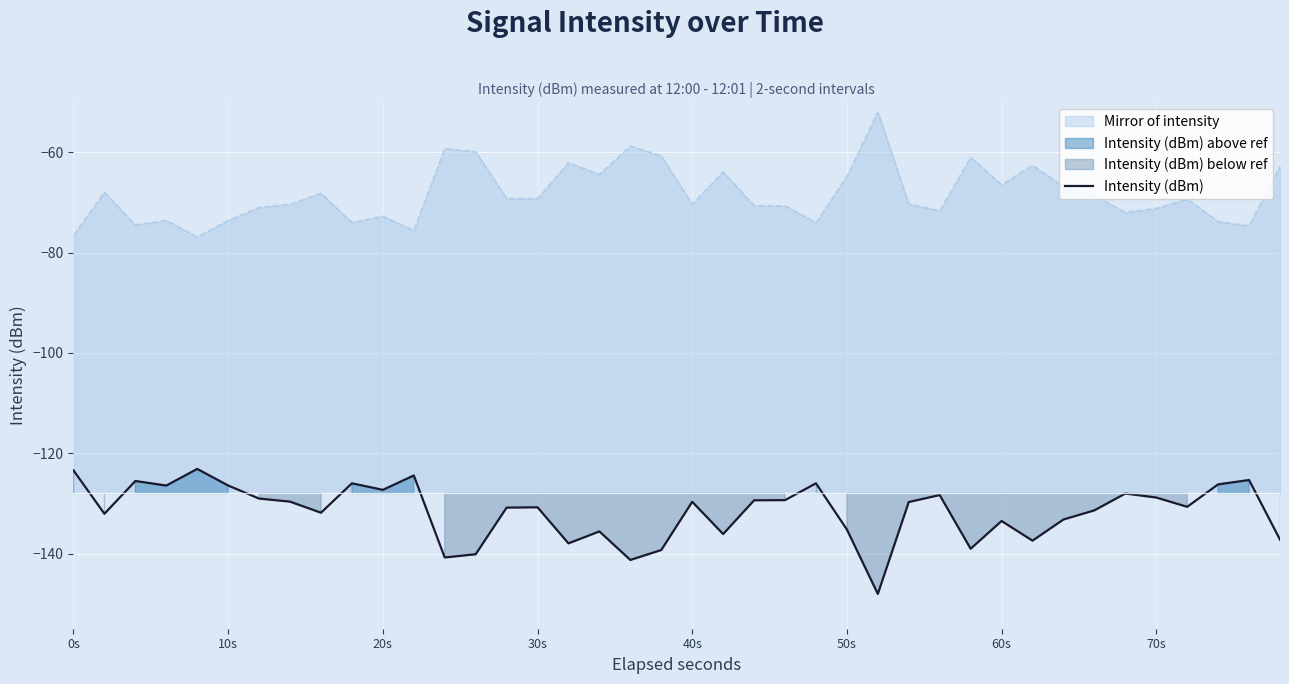

Reading left to right, list all the values displayed in this chart.

-123.4	-132.1	-125.5	-126.4	-123.1	-126.4	-129.0	-129.7	-131.9	-126.0	-127.3	-124.4	-140.8	-140.1	-130.8	-130.8	-138.0	-135.6	-141.3	-139.3	-129.7	-136.1	-129.4	-129.4	-126.0	-135.2	-148.1	-129.7	-128.3	-139.0	-133.5	-137.4	-133.2	-131.4	-128.0	-128.8	-130.7	-126.2	-125.3	-137.2